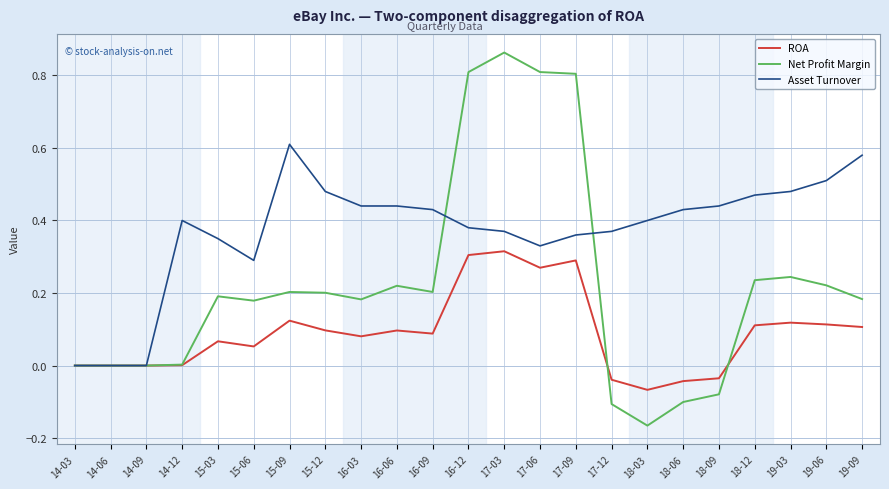

What position from the right is 19-03?

3